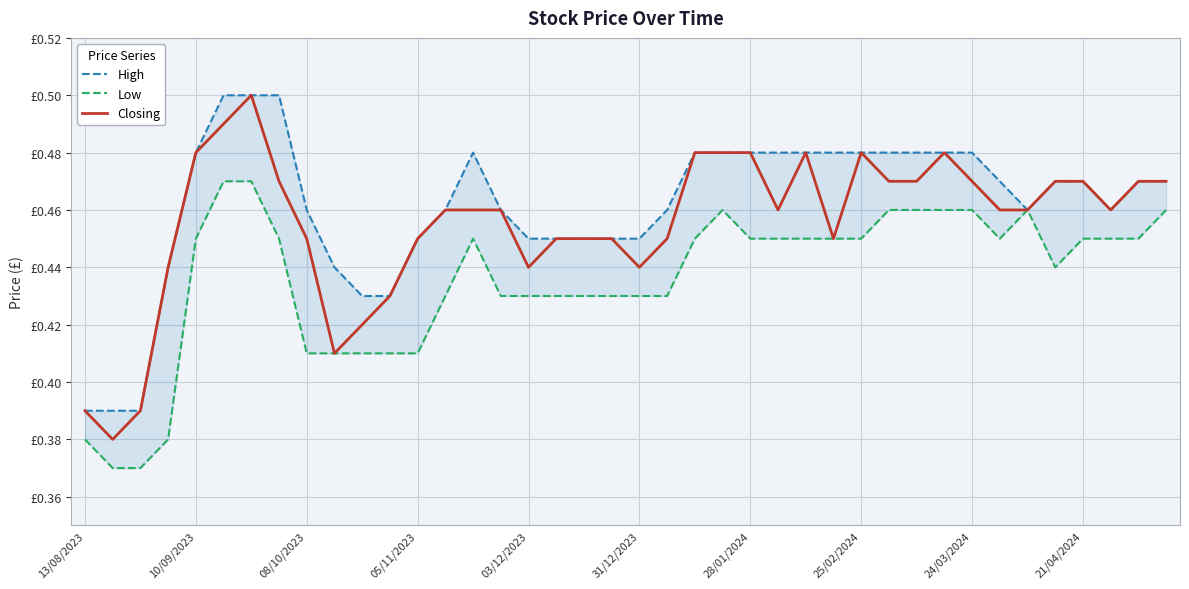

What position from the right is 27?

13